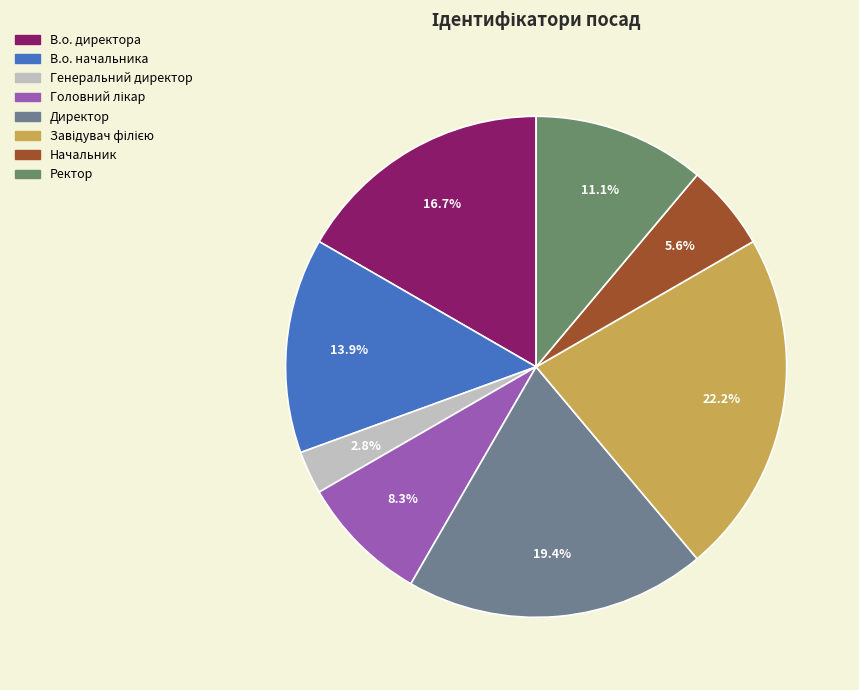

Rank the categories by value from lowest to highest.

Генеральний директор, Начальник, Головний лікар, Ректор, В.о. начальника, В.о. директора, Директор, Завідувач філією